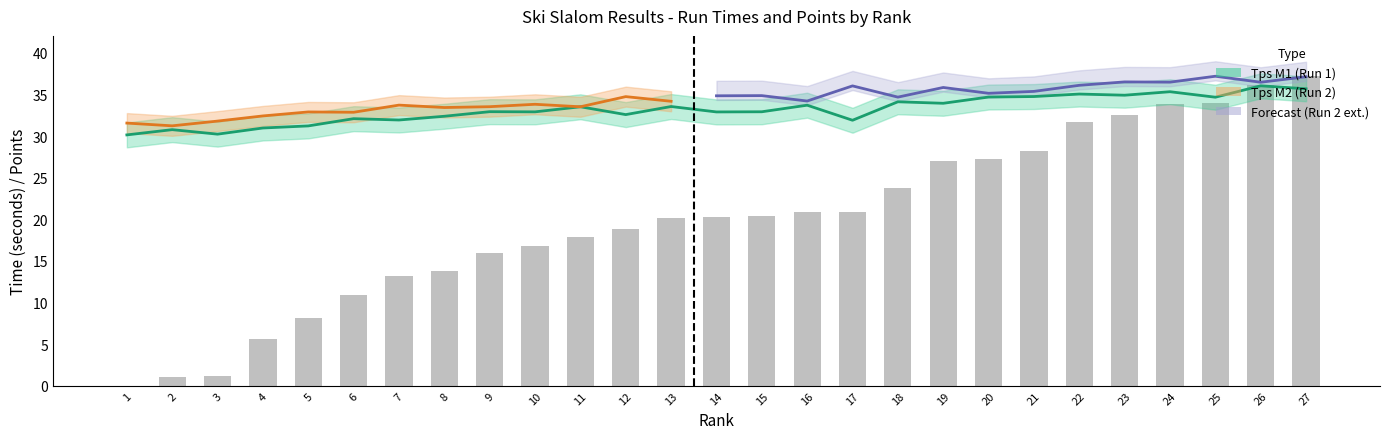

What is the difference between the second highest and minimum values in the Tps M1 series?

5.5